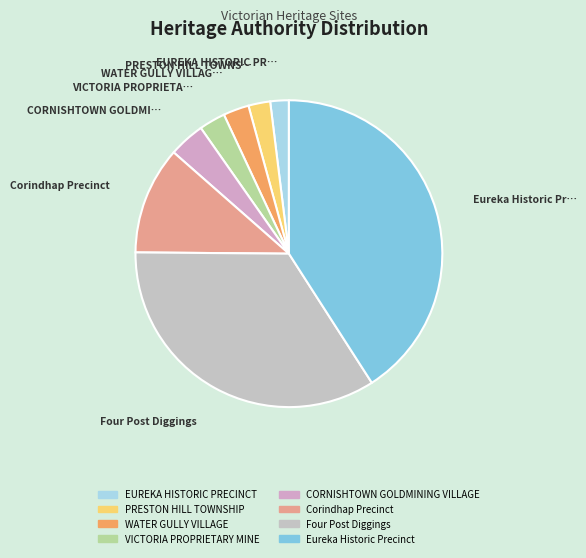

To the nearest percent, what portion does EUREKA HISTORIC PRECINCT represent?

2%